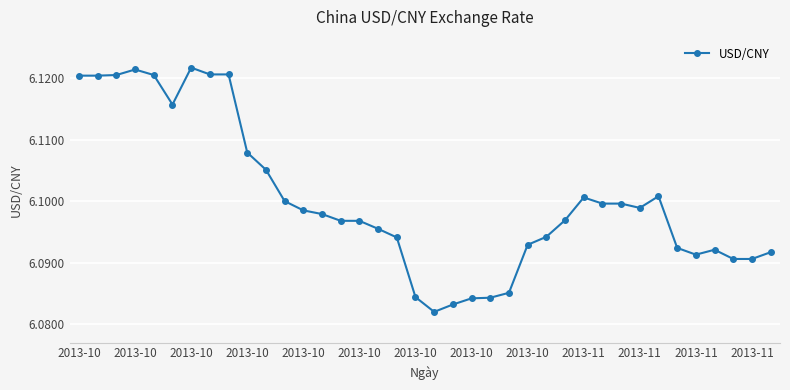

Count the values in the range 6 to 7.

38